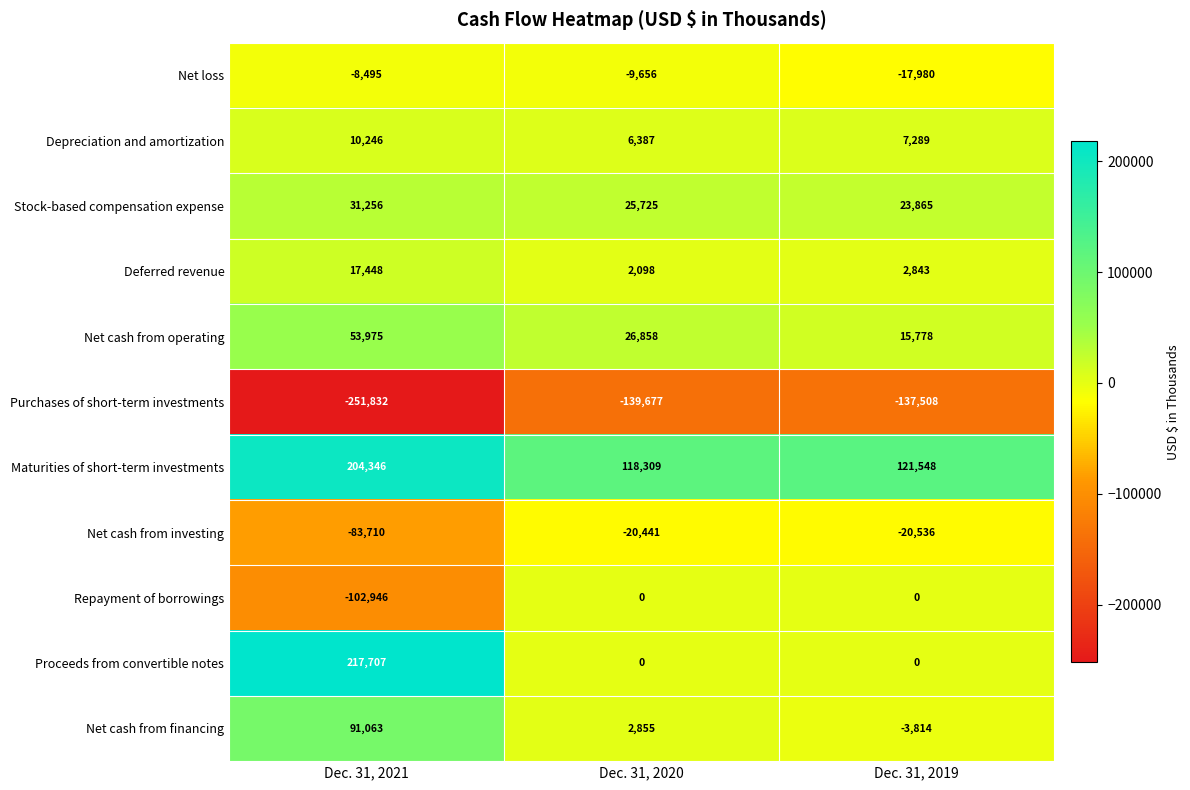

What is the sum of the Stock-based compensation expense values at Dec. 31, 2021 and Dec. 31, 2019?

55121